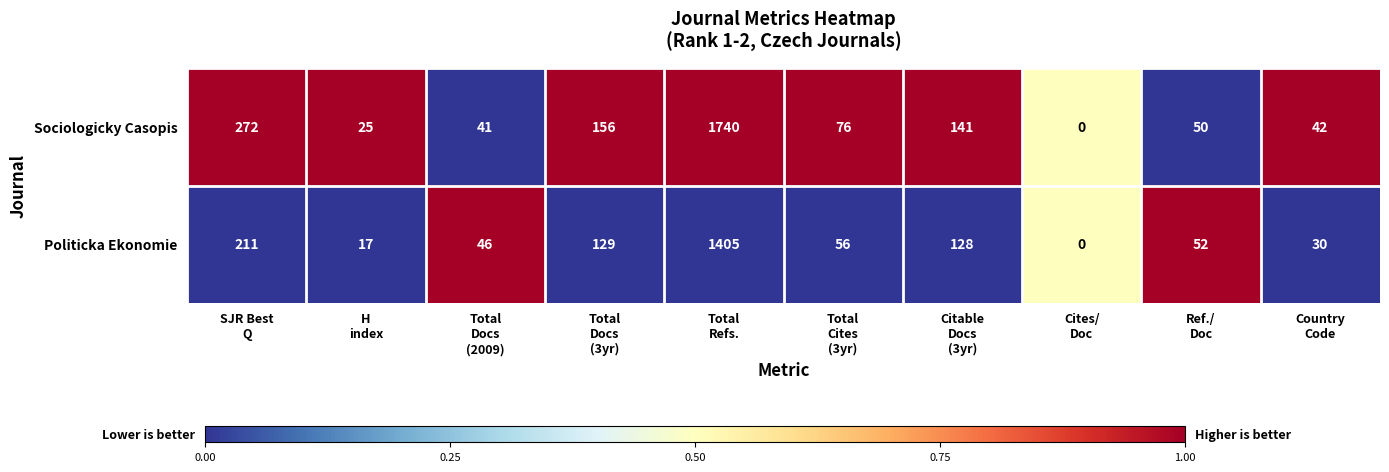

Which series has the largest total across all categories?

Sociologicky Casopis